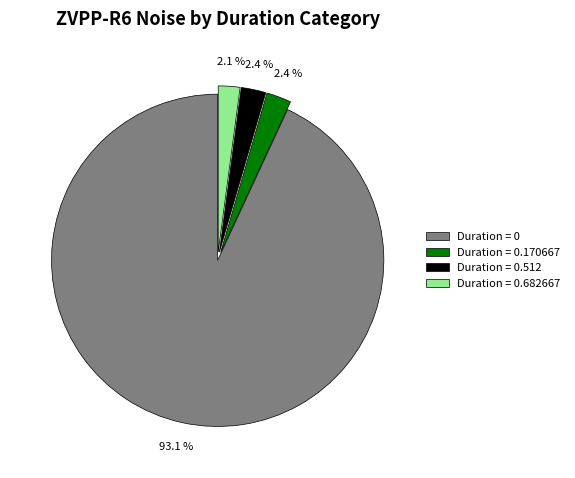

Which category accounts for the majority?

Duration = 0